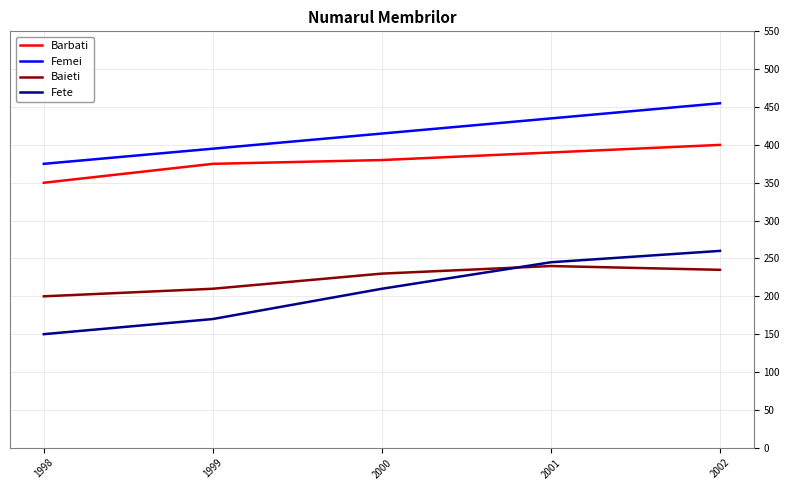

What is the difference between the maximum and minimum values in the Barbati series?

50